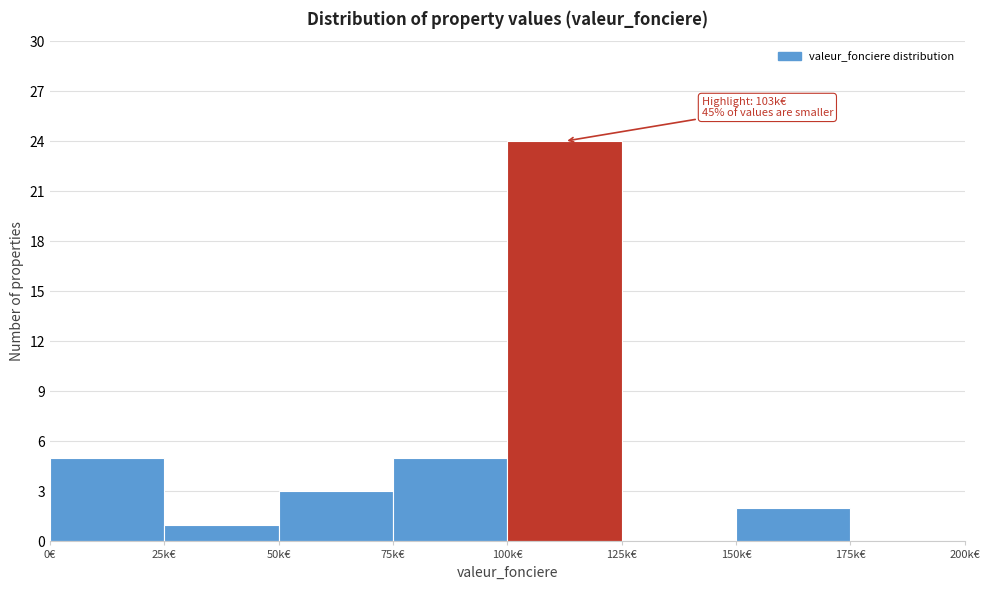

Reading right to left, list all the values displayed in this chart.

175k€=0	150k€=2	125k€=0	100k€=24	75k€=5	50k€=3	25k€=1	0€=5